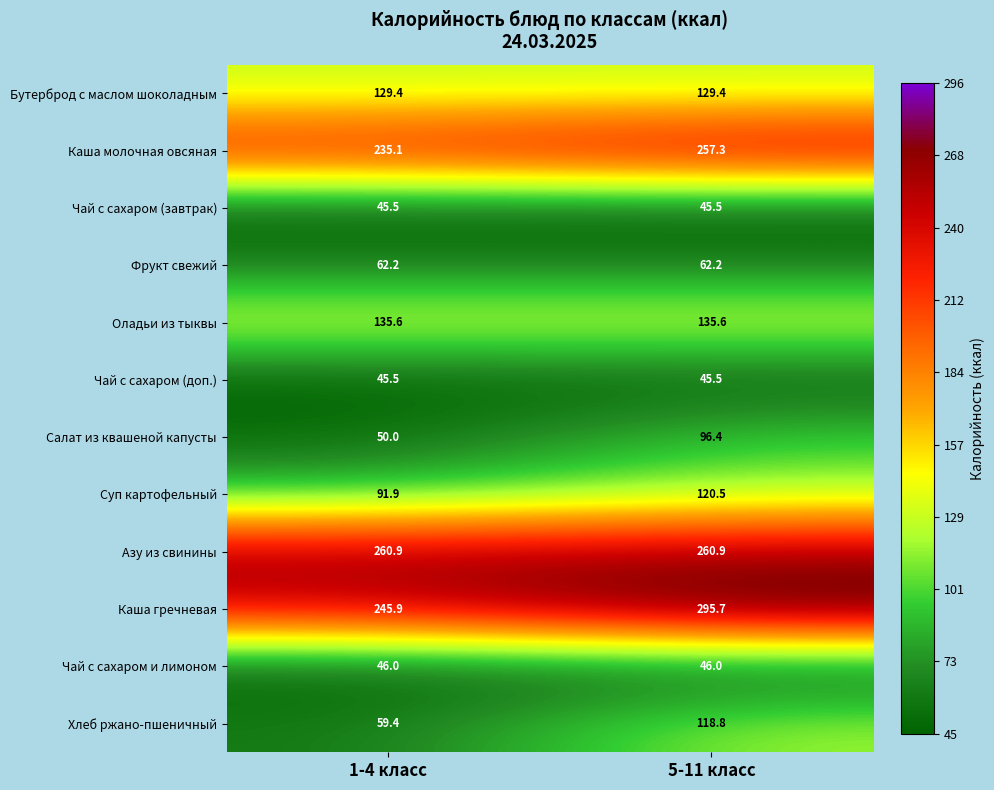

What is the sum of all Оладьи из тыквы values?

271.2